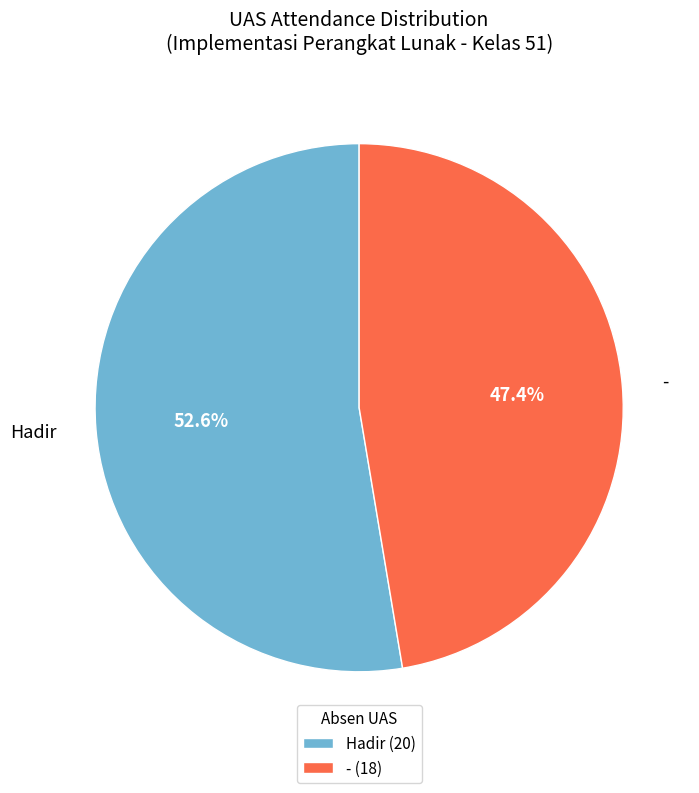

What percentage do - and Hadir together represent?

100.0%